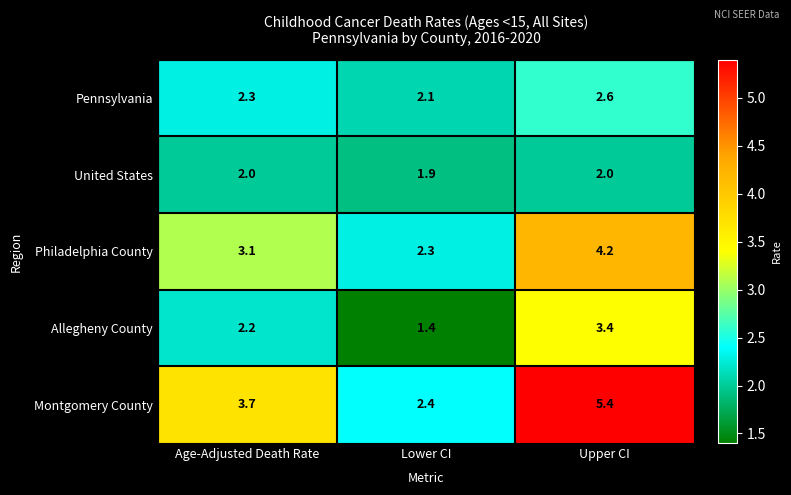

Which series has the widest spread of values?

Montgomery County